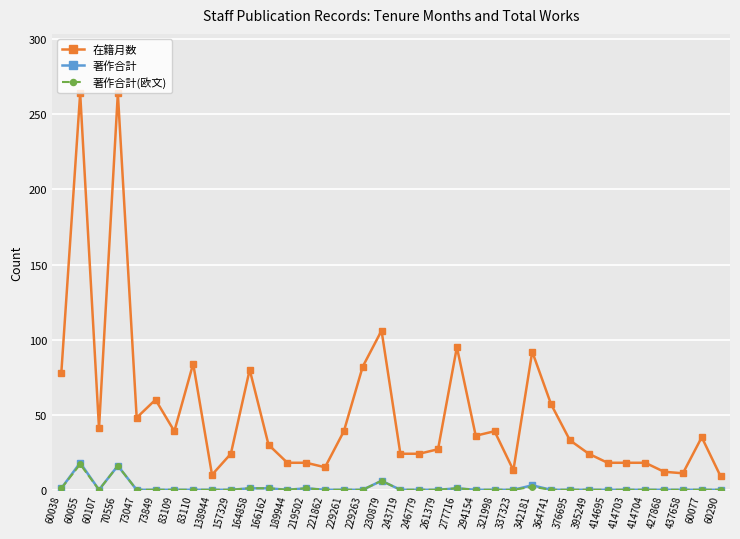

Which series has the largest range (max minus min)?

在籍月数